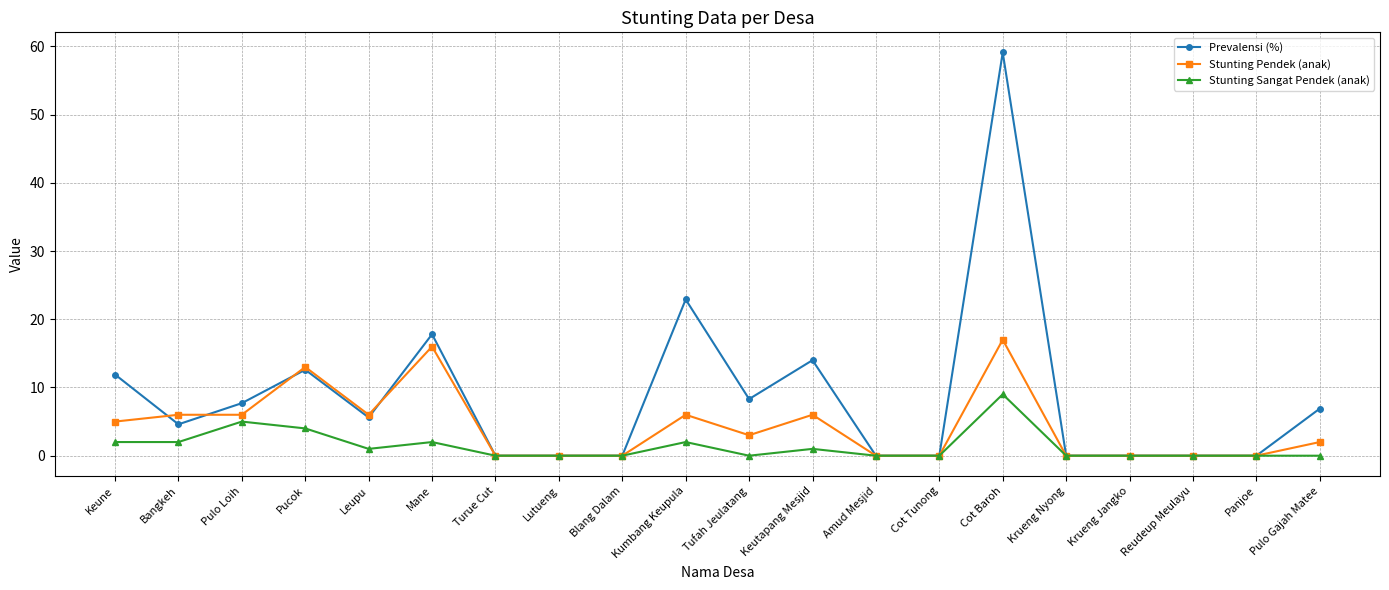

In Prevalensi (%), how many points are higher than both neighbors (excluding endpoints)?

5